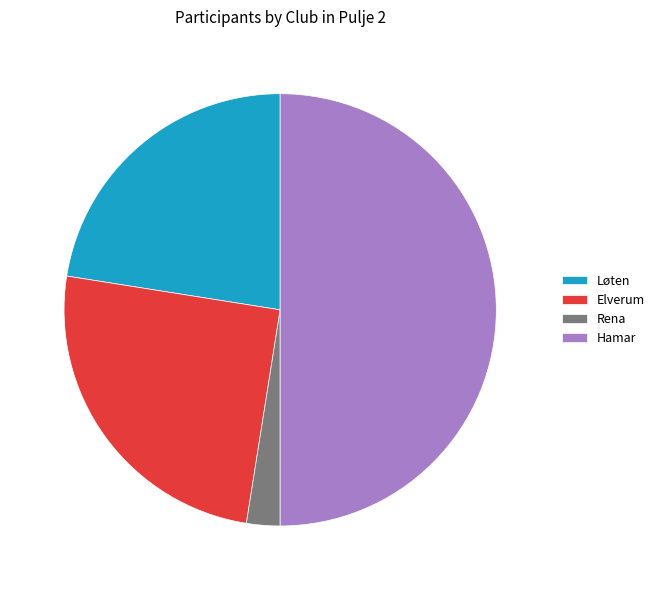

Is the sum of Rena and Løten greater than half?

No